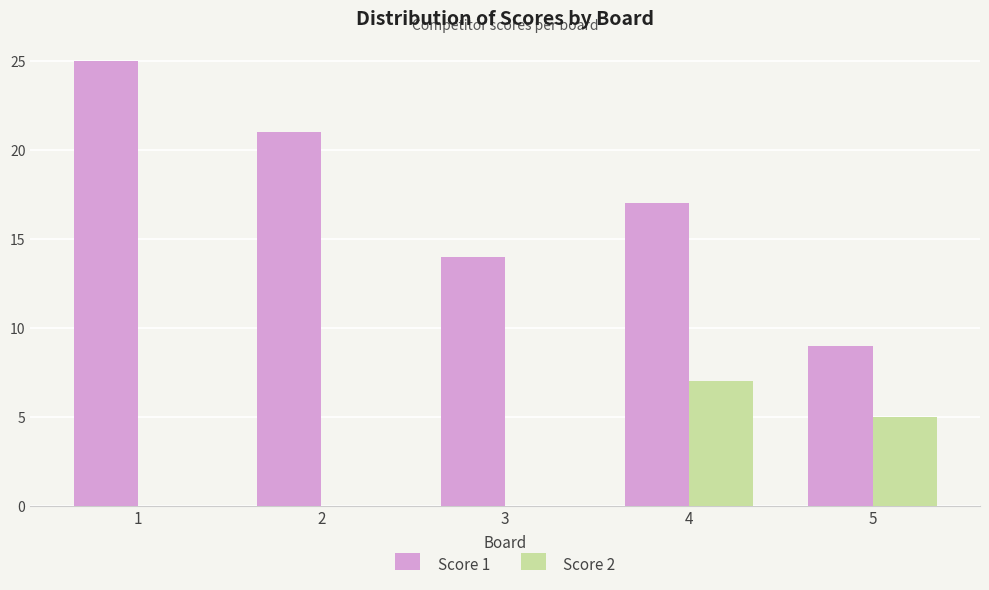

What is the greatest value displayed?

25